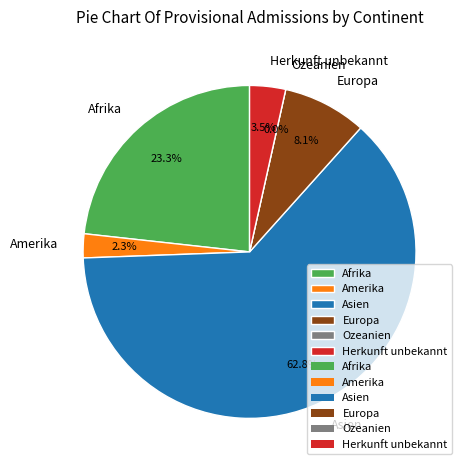

What is the ratio of the value at Asien to the value at Afrika?

2.7